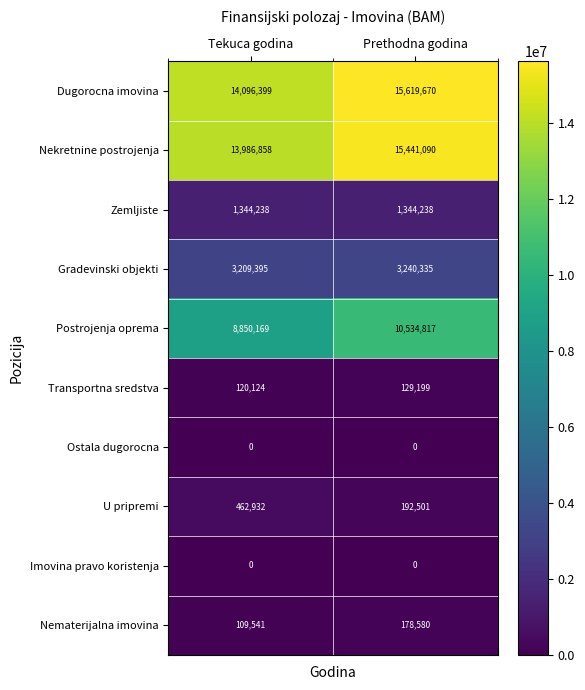

True or false: Postrojenja oprema has a value of 10534817 at Prethodna godina.

True